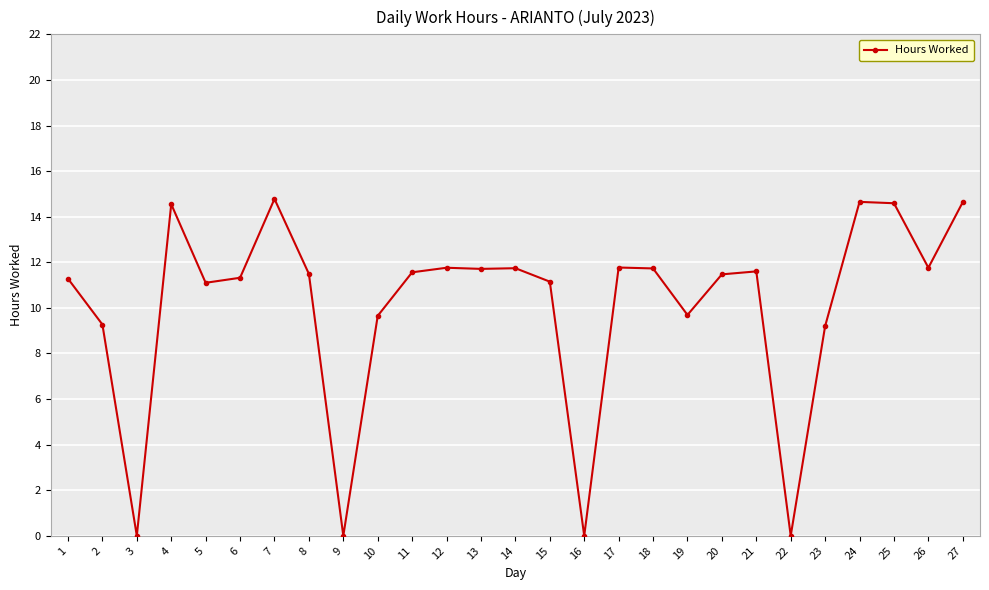

What is the maximum value shown in the chart?

14.8